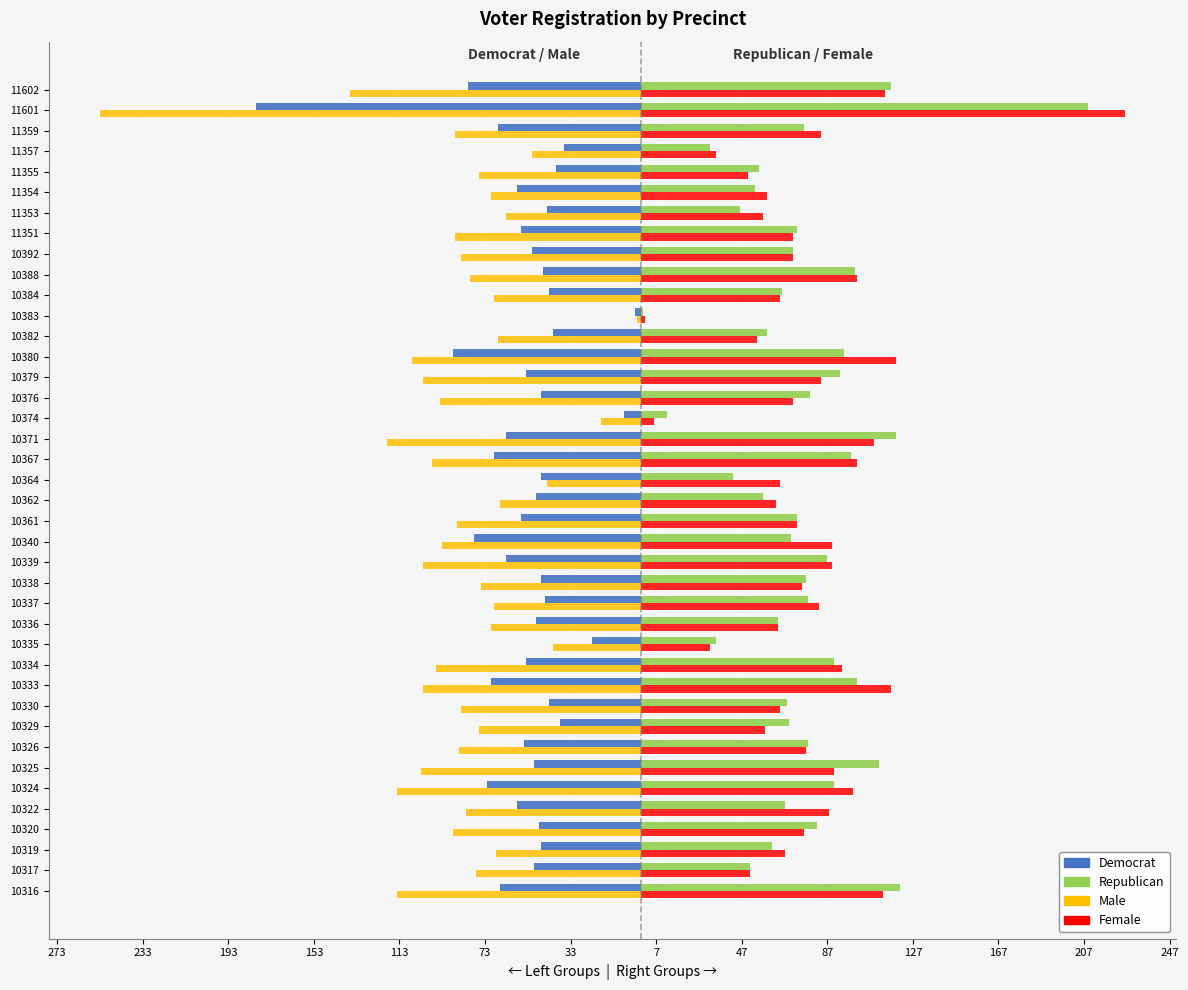

What are all the series names shown in the legend?

Democrat, Republican, Male, Female